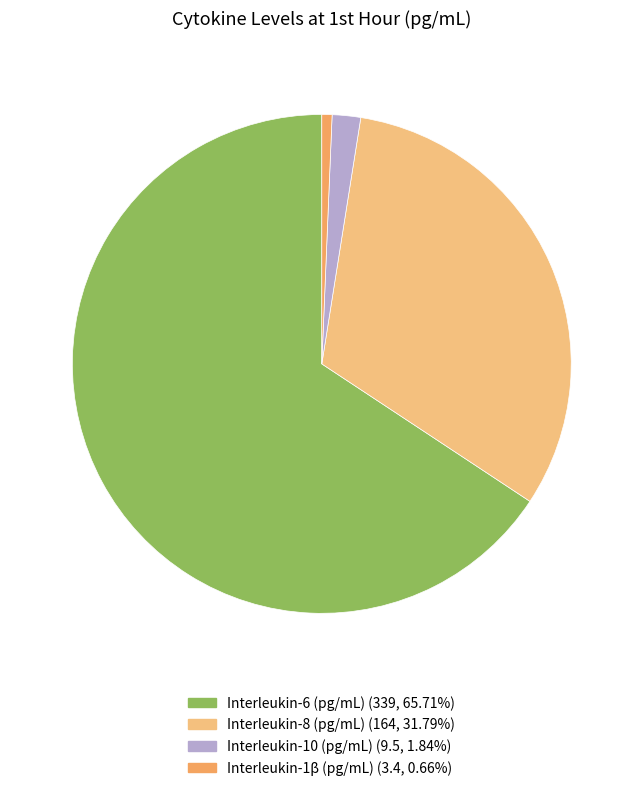

What is the largest slice in the pie chart?

Interleukin-6 (pg/mL)